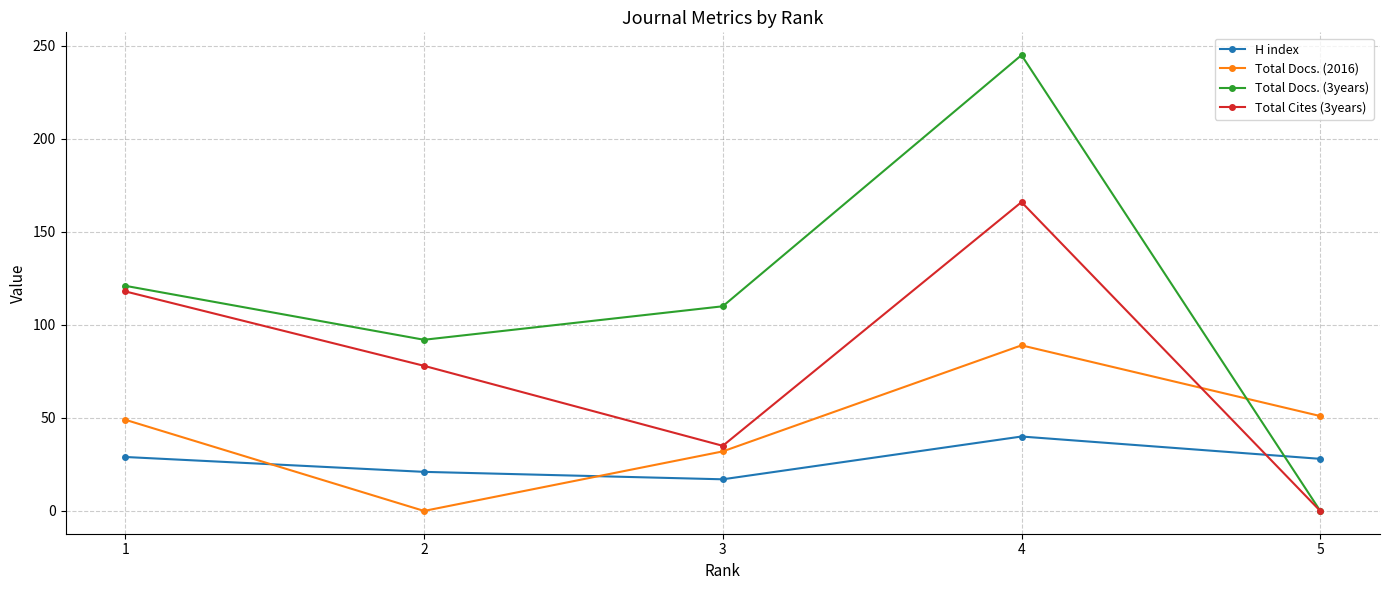

How many interior local peaks does the H index series have?

1